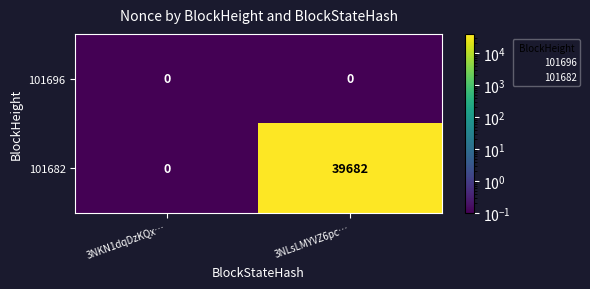

What is the difference between the maximum and minimum values in the 101682 series?

39682